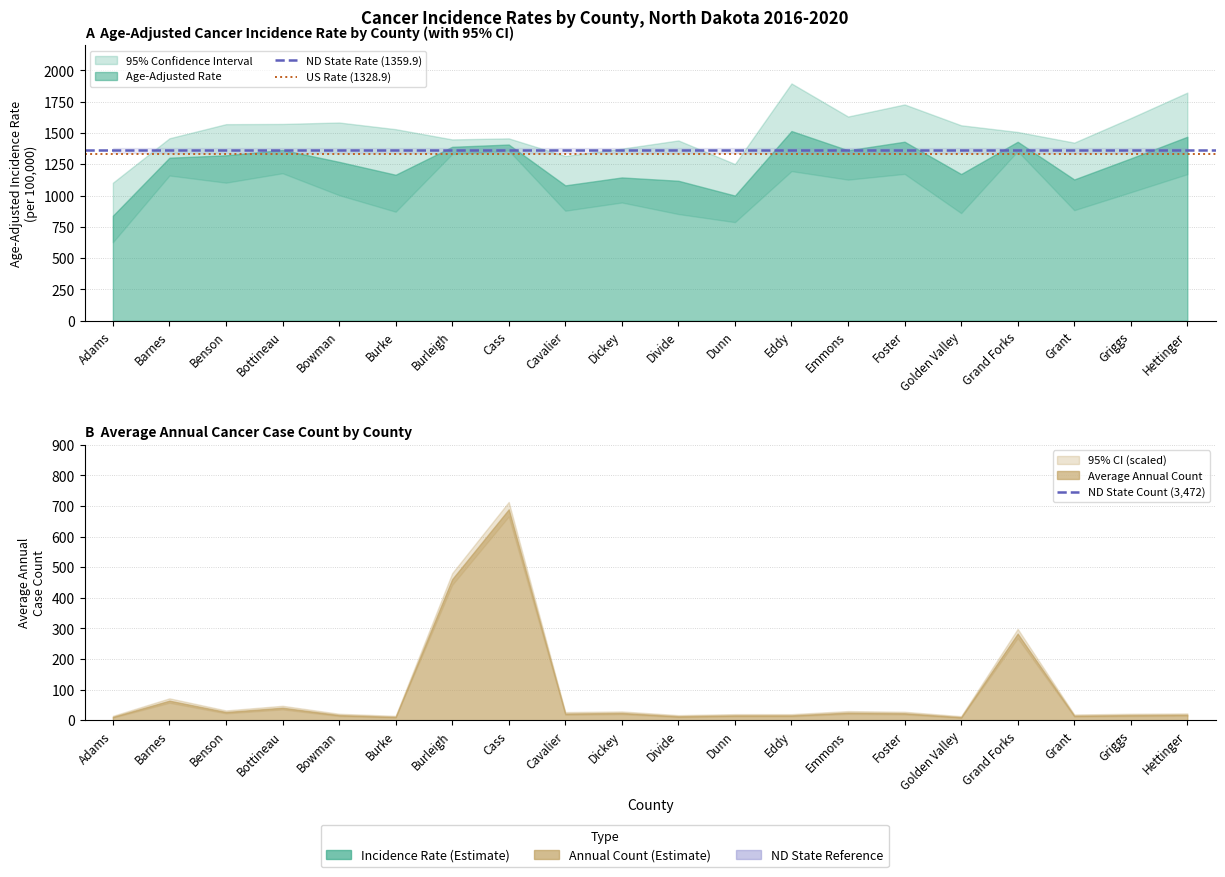

What is the value of the ND State Count (3,472) point at the 2nd from the left?

3472.0